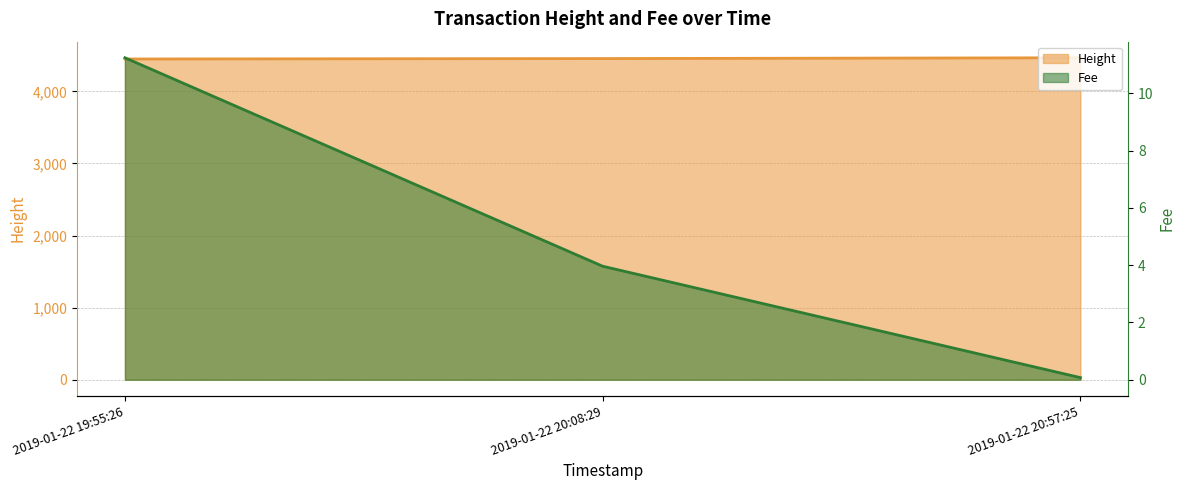

Is it true that Height equals 6739.1 at 2019-01-22 20:08:29?

False